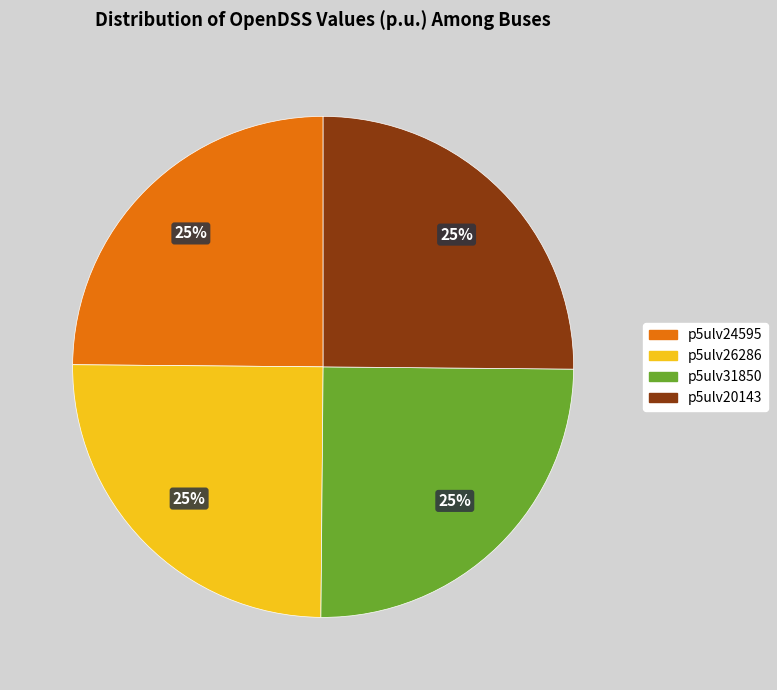

To the nearest percent, what portion does p5ulv31850 represent?

25%